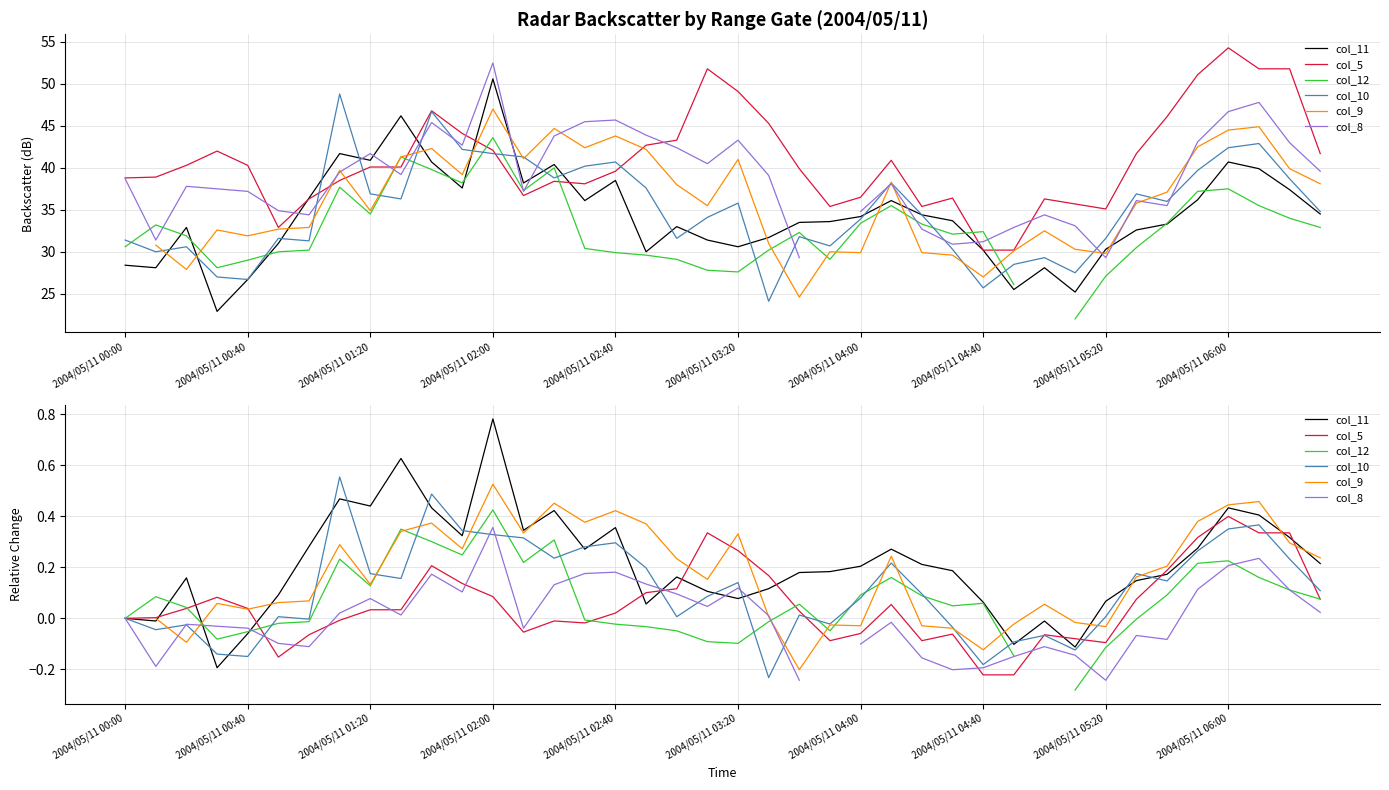

Which series has the largest range (max minus min)?

col_11